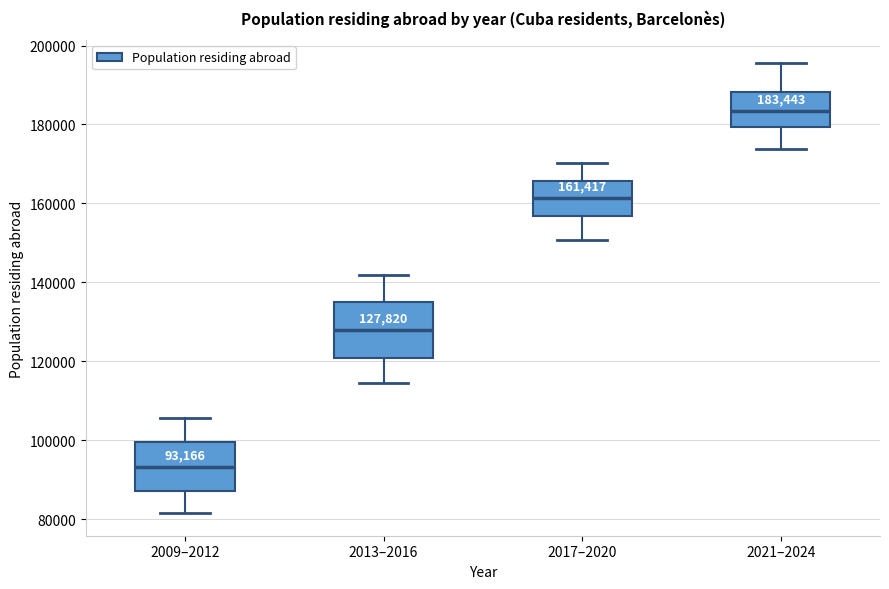

Which box's median line is the highest?

2021–2024